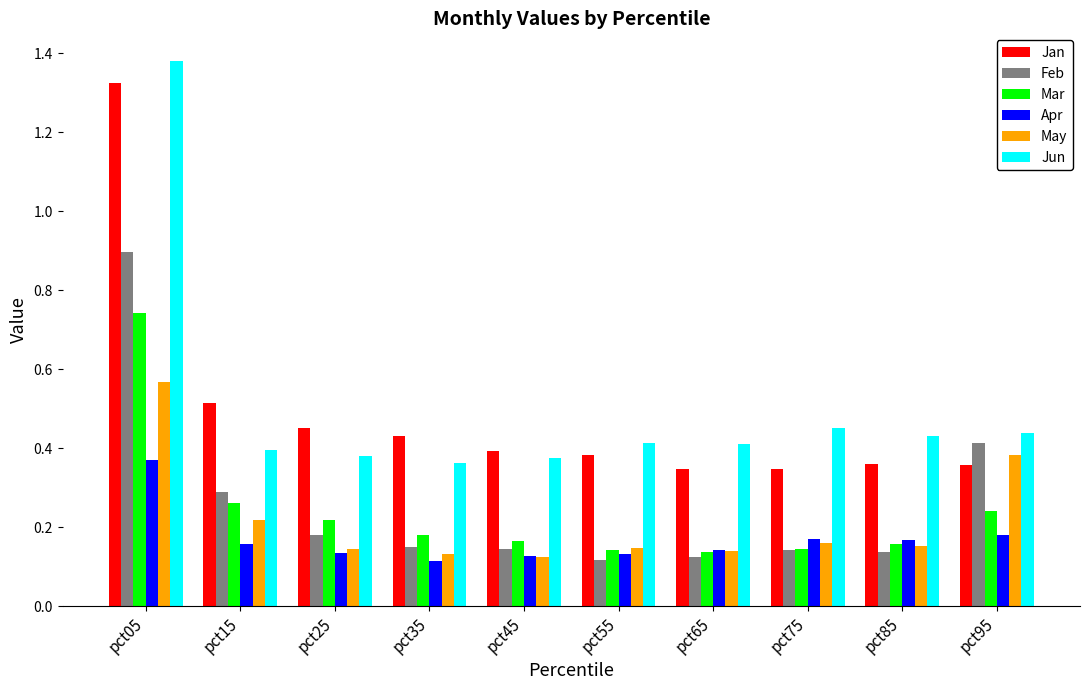

Is it true that Jan equals 0.2 at pct25?

False